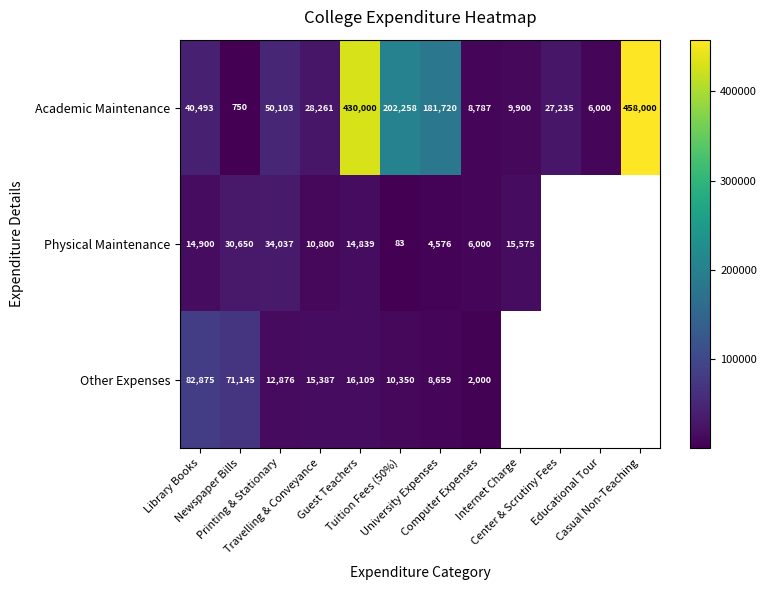

How many values in the Academic Maintenance series are below 40493?

6